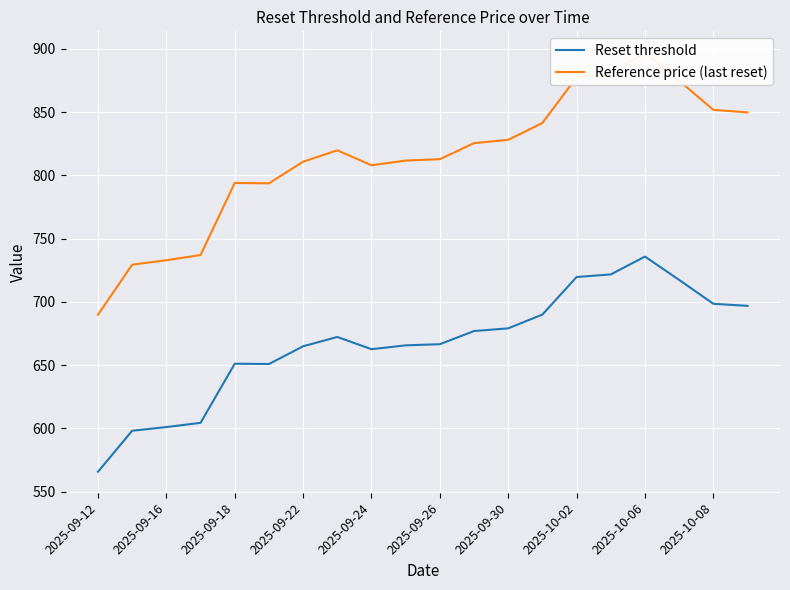

Reading left to right, transcribe all the data shown in this chart.

Reset threshold: 565.6	598.1	601.0	604.3	651.1	650.8	664.9	672.2	662.6	665.6	666.5	676.9	679.0	689.9	719.6	721.7	735.8	717.3	698.5	696.8
Reference price (last reset): 689.8	729.4	732.9	737.0	794.0	793.7	810.8	819.8	808.0	811.7	812.8	825.5	828.1	841.4	877.6	880.1	897.3	874.8	851.8	849.8